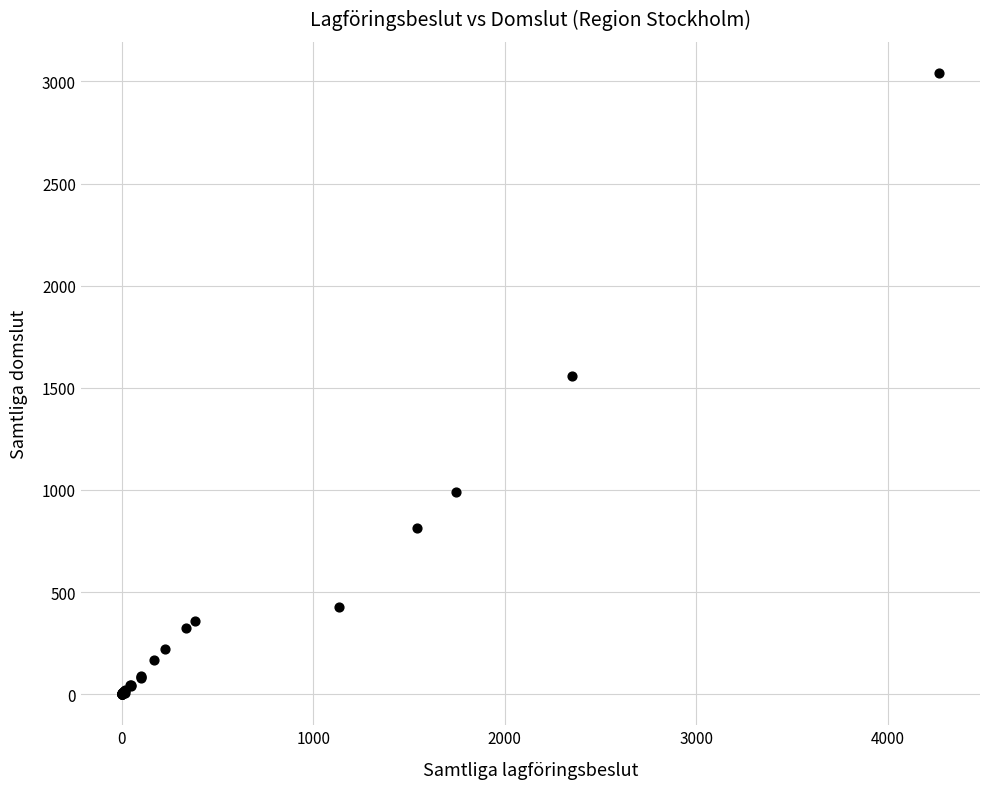

What Y value in the scatter plot is closest to 1521?

1556